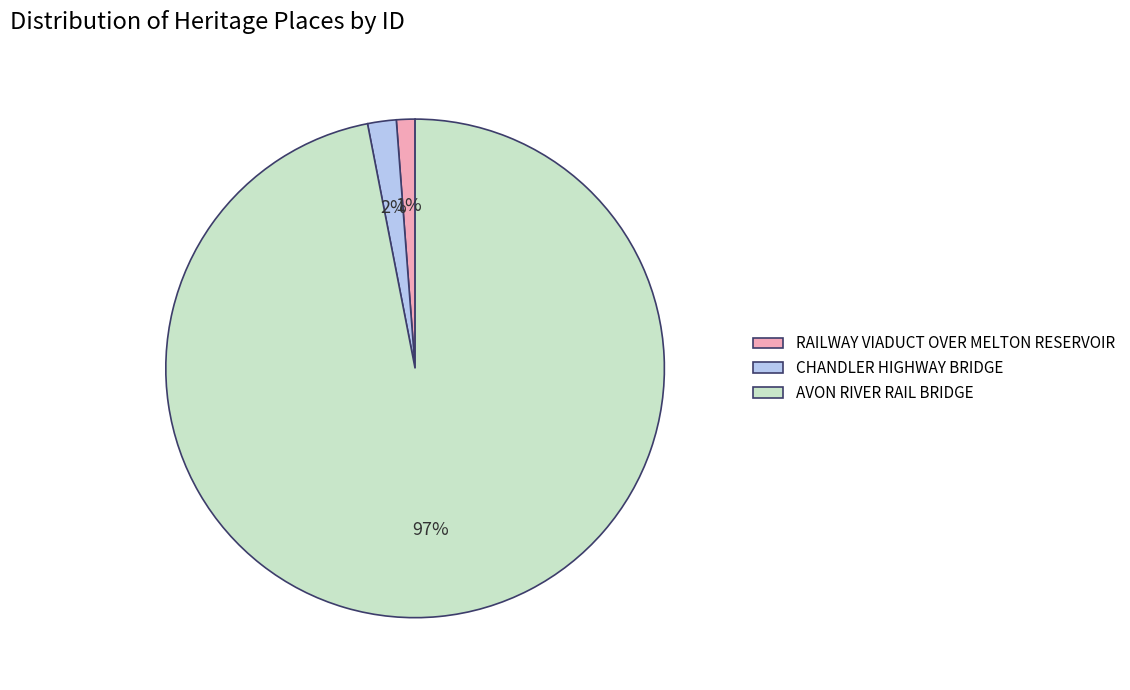

To the nearest percent, what is the average slice percentage?

33%